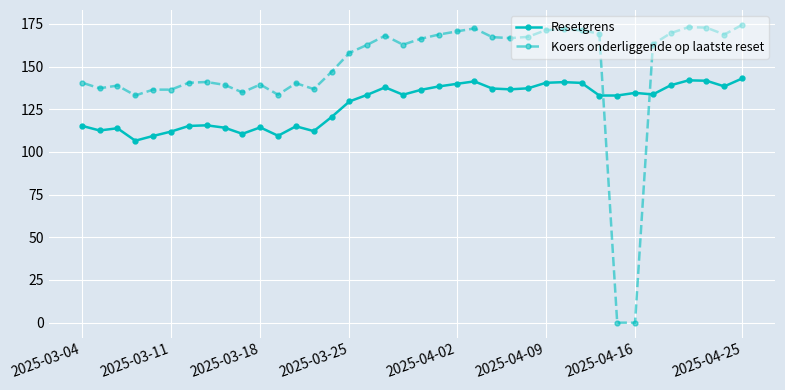

Which series has the widest spread of values?

Koers onderliggende op laatste reset